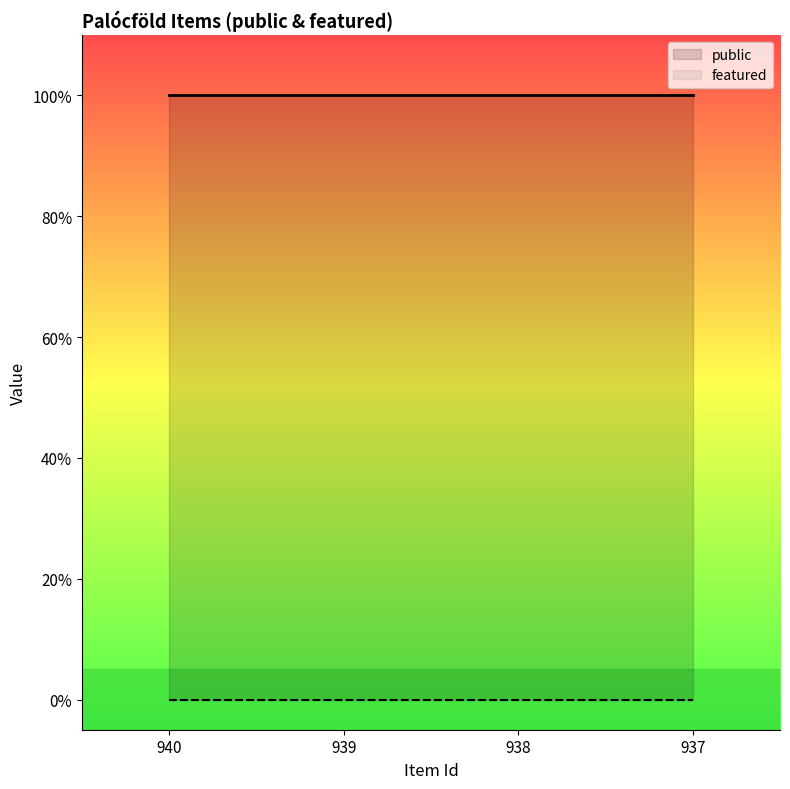

At which category is the sum across all series the highest?

940